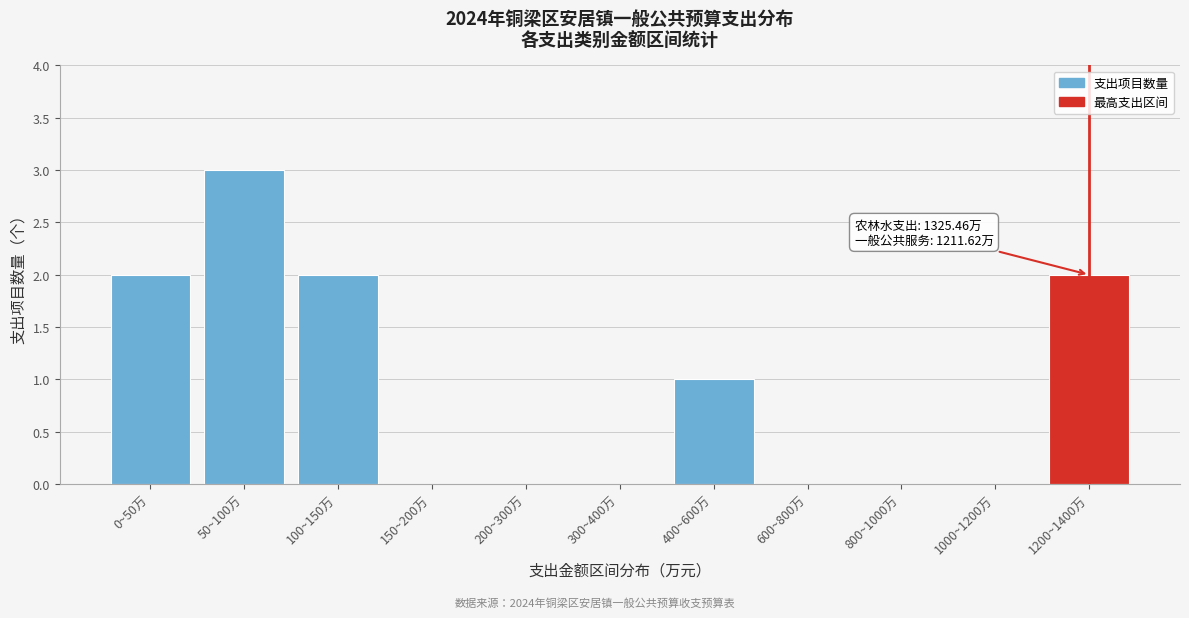

Reading left to right, transcribe all the data shown in this chart.

0~50万=2	50~100万=3	100~150万=2	150~200万=0	200~300万=0	300~400万=0	400~600万=1	600~800万=0	800~1000万=0	1000~1200万=0	1200~1400万=2